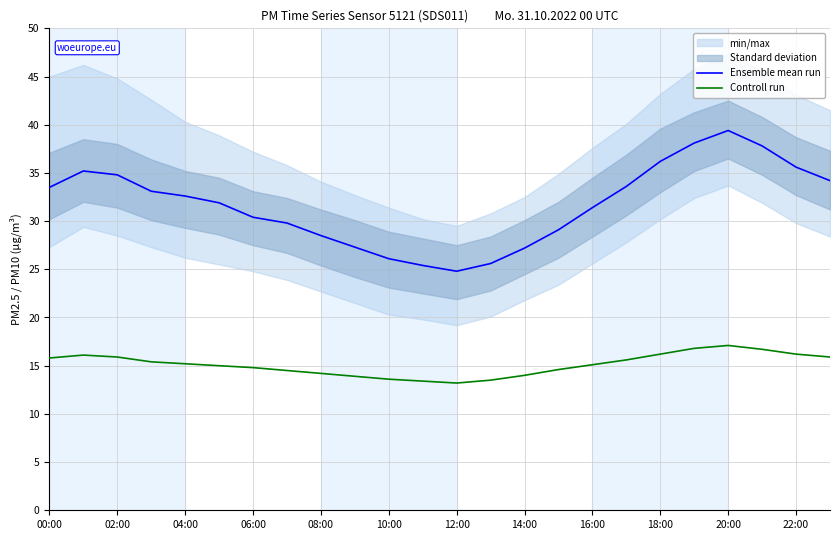

How many interior local peaks does the Ensemble mean run series have?

2